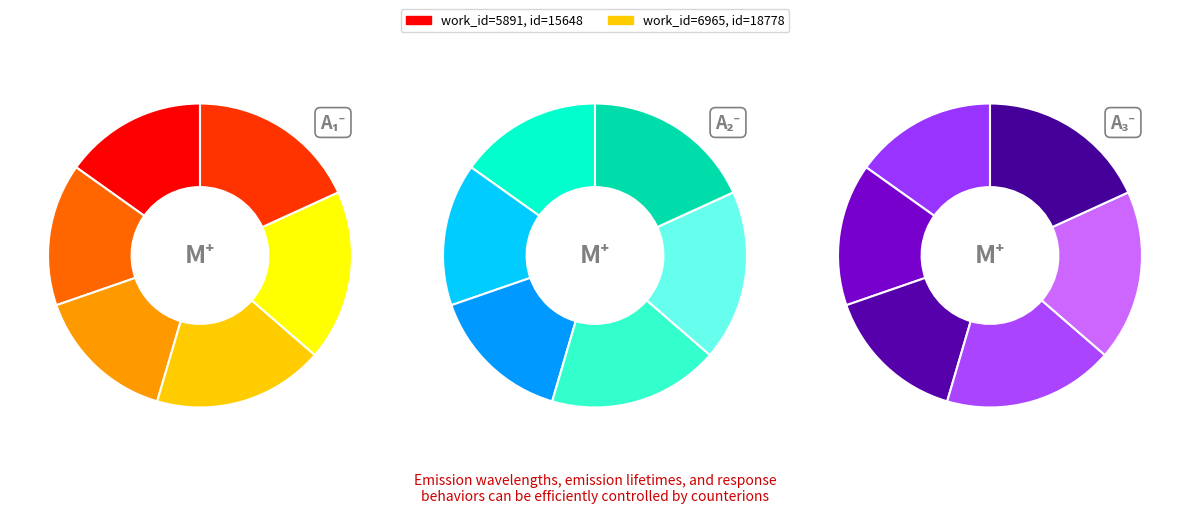

Which has a higher value, 6965 or 5891?

6965